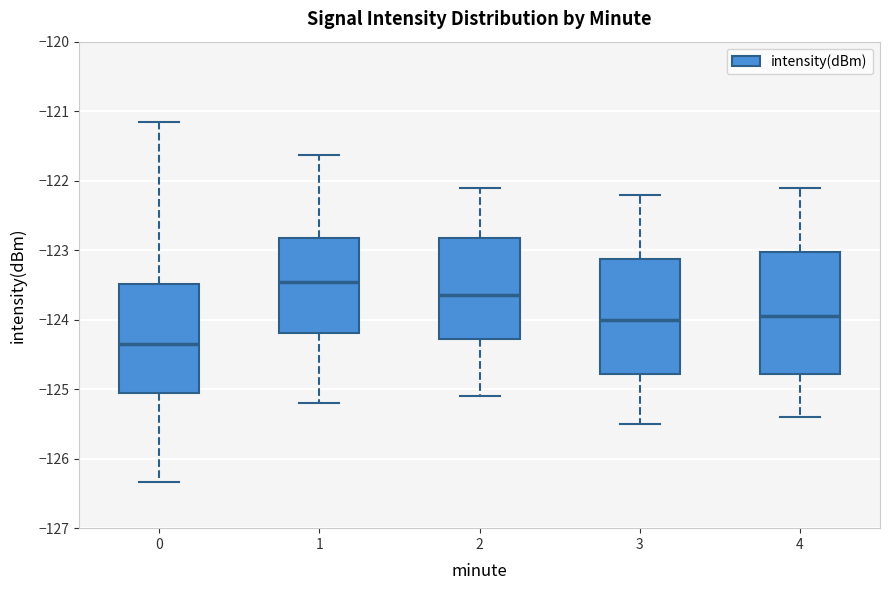

Which box has the lowest median line?

0